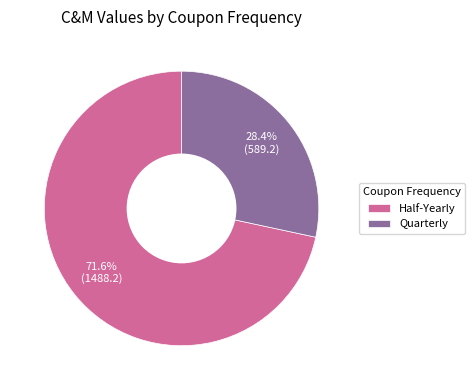

Do Quarterly and Half-Yearly together represent more than half of the pie?

Yes